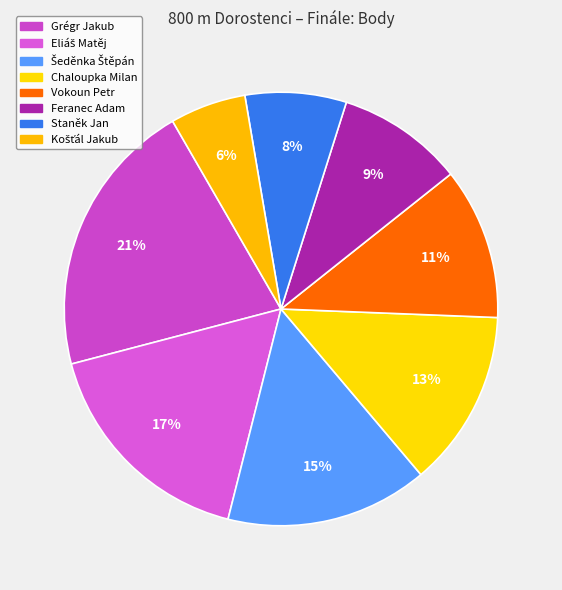

How many slices are in this pie chart?

8